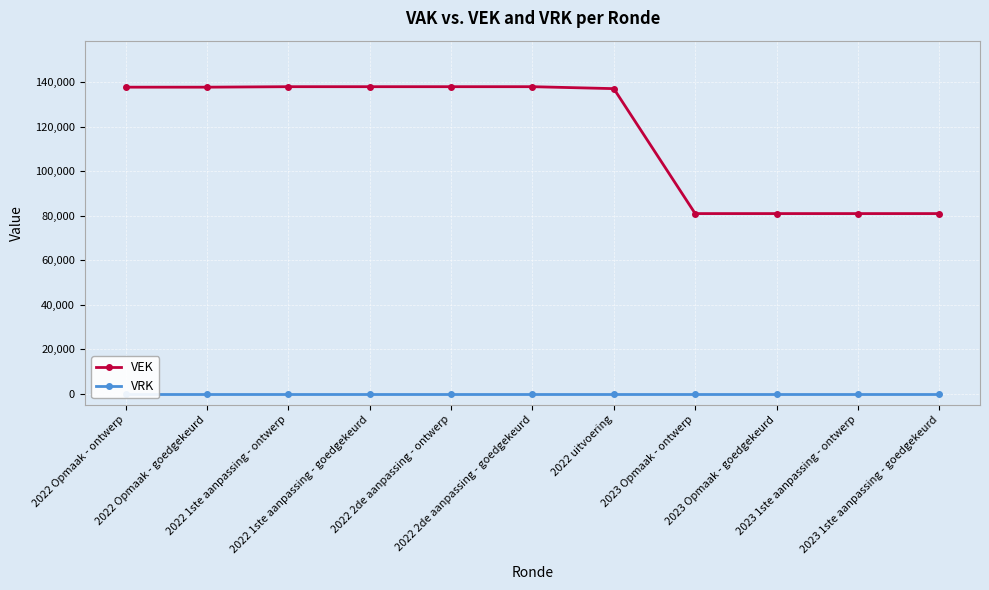

True or false: VRK has more than 0 points higher than both neighbors.

False